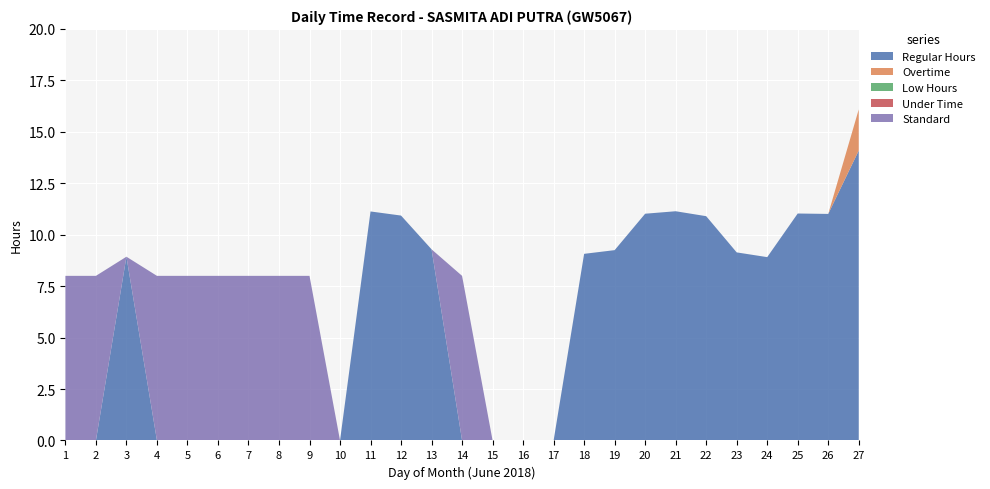

Reading left to right, transcribe all the data shown in this chart.

Regular Hours: 1=0.0	2=0.0	3=8.9	4=0.0	5=0.0	6=0.0	7=0.0	8=0.0	9=0.0	10=0.0	11=11.1	12=10.9	13=9.3	14=0.0	15=0.0	16=0.0	17=0.0	18=9.1	19=9.2	20=11.0	21=11.1	22=10.9	23=9.1	24=8.9	25=11.0	26=11.0	27=14.1
Overtime: 1=0.0	2=0.0	3=0.0	4=0.0	5=0.0	6=0.0	7=0.0	8=0.0	9=0.0	10=0.0	11=0.0	12=0.0	13=0.0	14=0.0	15=0.0	16=0.0	17=0.0	18=0.0	19=0.0	20=0.0	21=0.0	22=0.0	23=0.0	24=0.0	25=0.0	26=0.0	27=2.0
Low Hours: 1=0.0	2=0.0	3=0.0	4=0.0	5=0.0	6=0.0	7=0.0	8=0.0	9=0.0	10=0.0	11=0.0	12=0.0	13=0.0	14=0.0	15=0.0	16=0.0	17=0.0	18=0.0	19=0.0	20=0.0	21=0.0	22=0.0	23=0.0	24=0.0	25=0.0	26=0.0	27=0.0
Under Time: 1=0.0	2=0.0	3=0.0	4=0.0	5=0.0	6=0.0	7=0.0	8=0.0	9=0.0	10=0.0	11=0.0	12=0.0	13=0.0	14=0.0	15=0.0	16=0.0	17=0.0	18=0.0	19=0.0	20=0.0	21=0.0	22=0.0	23=0.0	24=0.0	25=0.0	26=0.0	27=0.0
Standard: 1=8.0	2=8.0	3=0.0	4=8.0	5=8.0	6=8.0	7=8.0	8=8.0	9=8.0	10=0.0	11=0.0	12=0.0	13=0.0	14=8.0	15=0.0	16=0.0	17=0.0	18=0.0	19=0.0	20=0.0	21=0.0	22=0.0	23=0.0	24=0.0	25=0.0	26=0.0	27=0.0